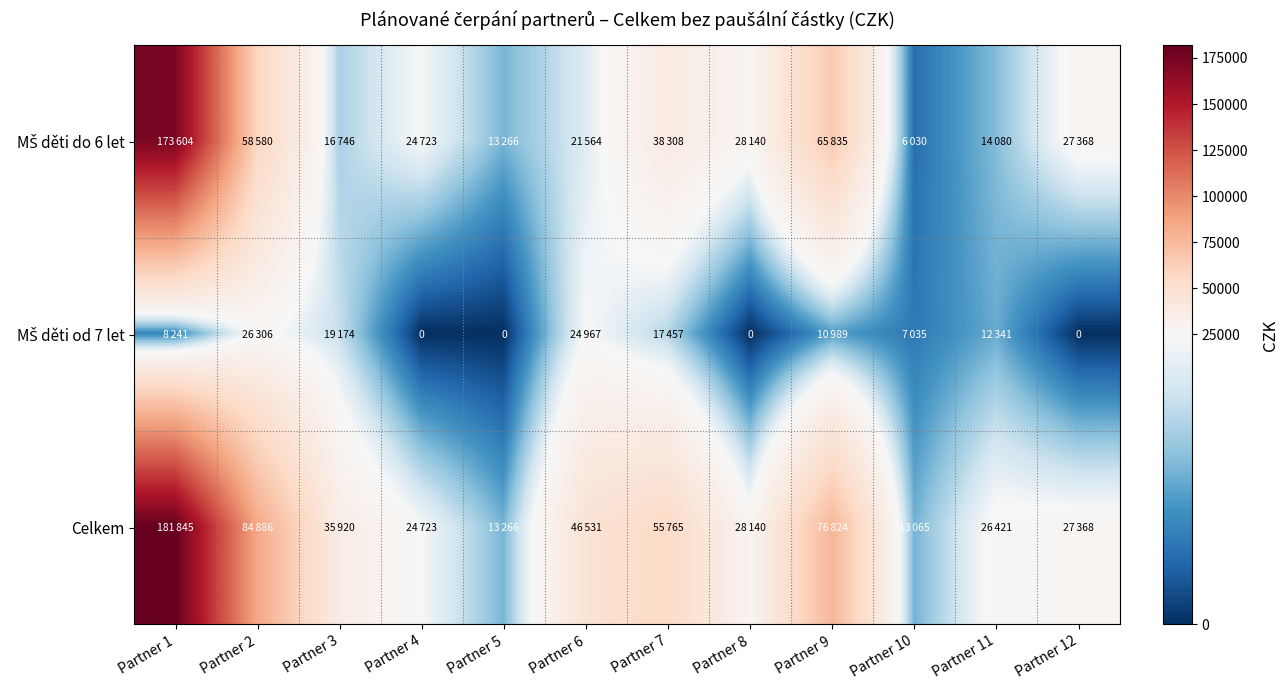

True or false: Celkem has a value of 46531 at Partner 6.

True